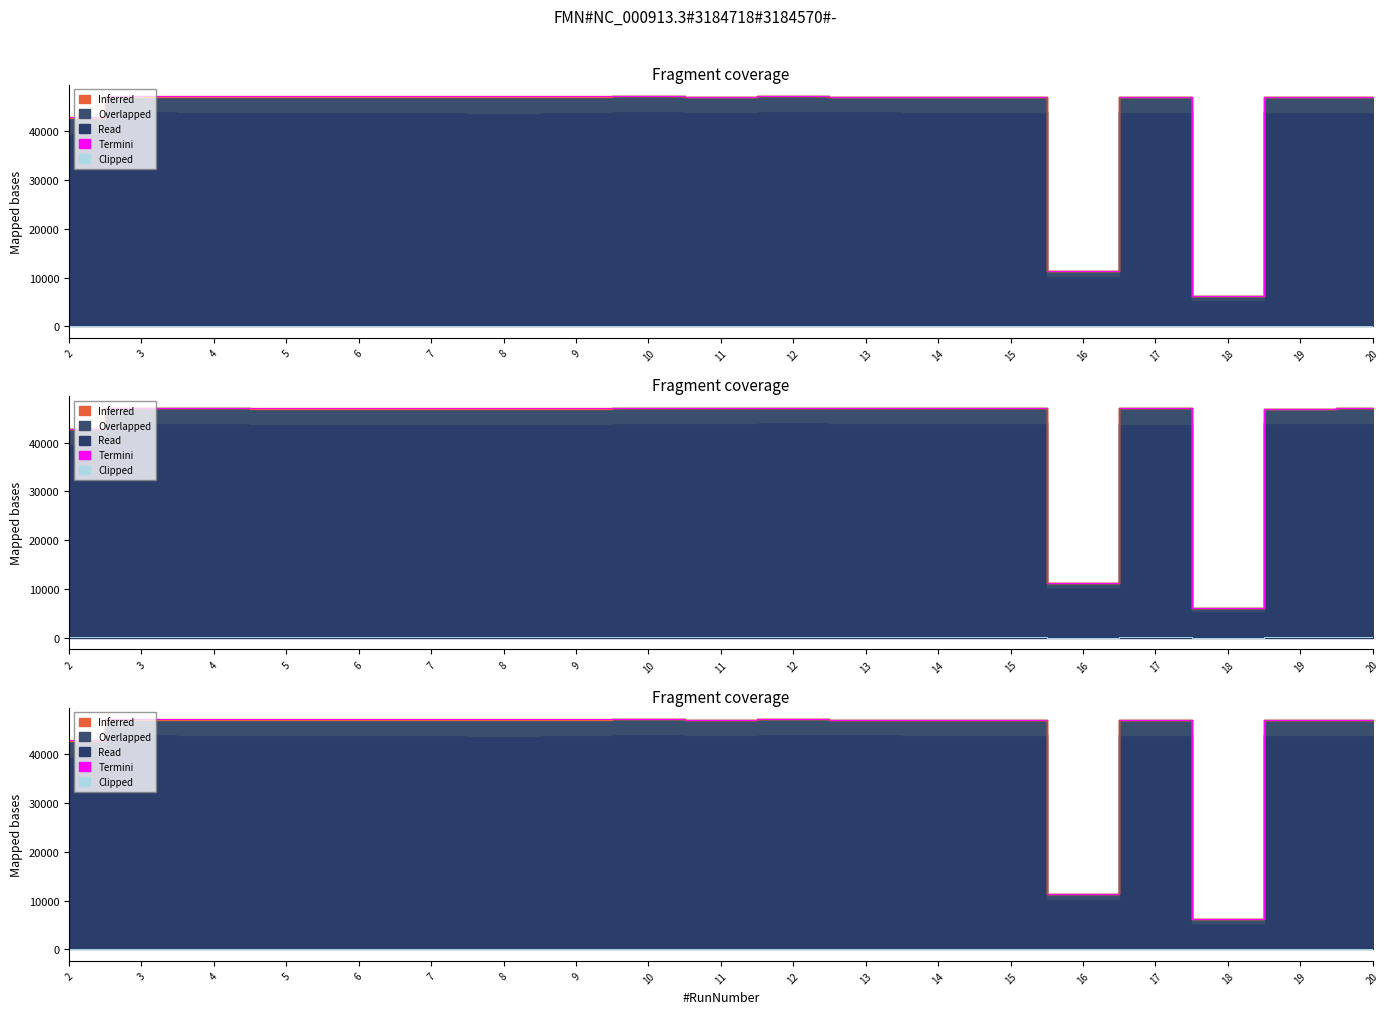

True or false: Clipped has a value of 97.9 at 19.

True